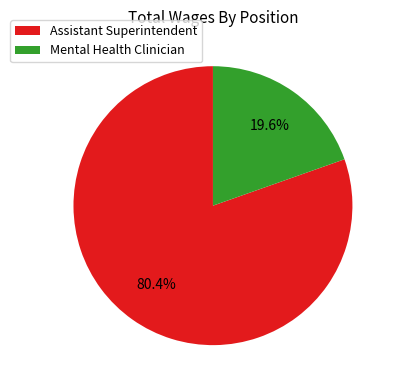

Combined, do Mental Health Clinician and Assistant Superintendent account for over 50%?

Yes